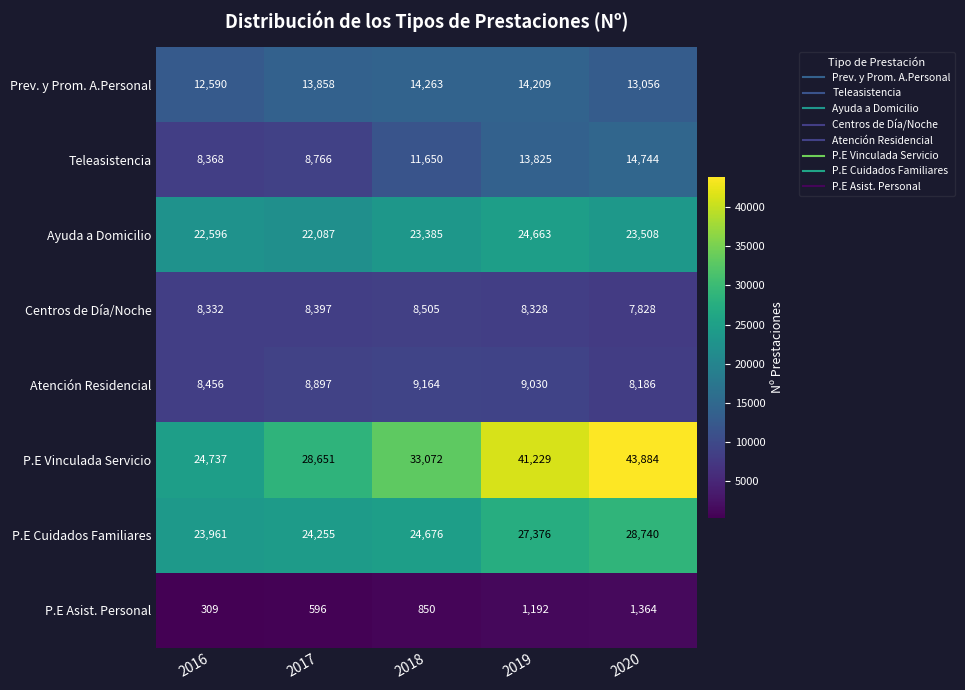

What is the total value across all series at 2016?

109349